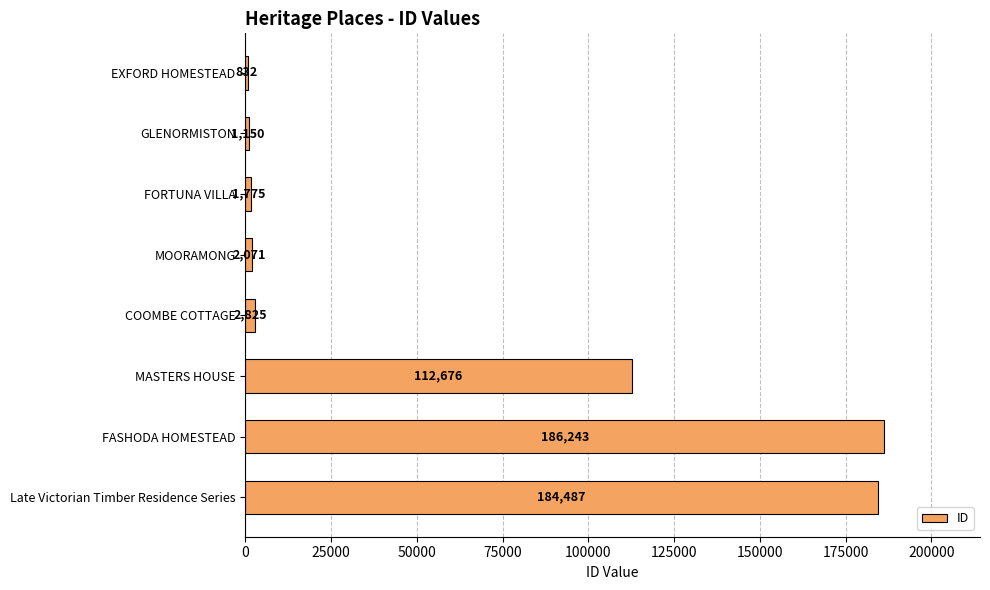

Reading top to bottom, extract all data points from this chart.

EXFORD HOMESTEAD=832	GLENORMISTON=1150	FORTUNA VILLA=1775	MOORAMONG=2071	COOMBE COTTAGE=2825	MASTERS HOUSE=112676	FASHODA HOMESTEAD=186243	Late Victorian Timber Residence Series=184487